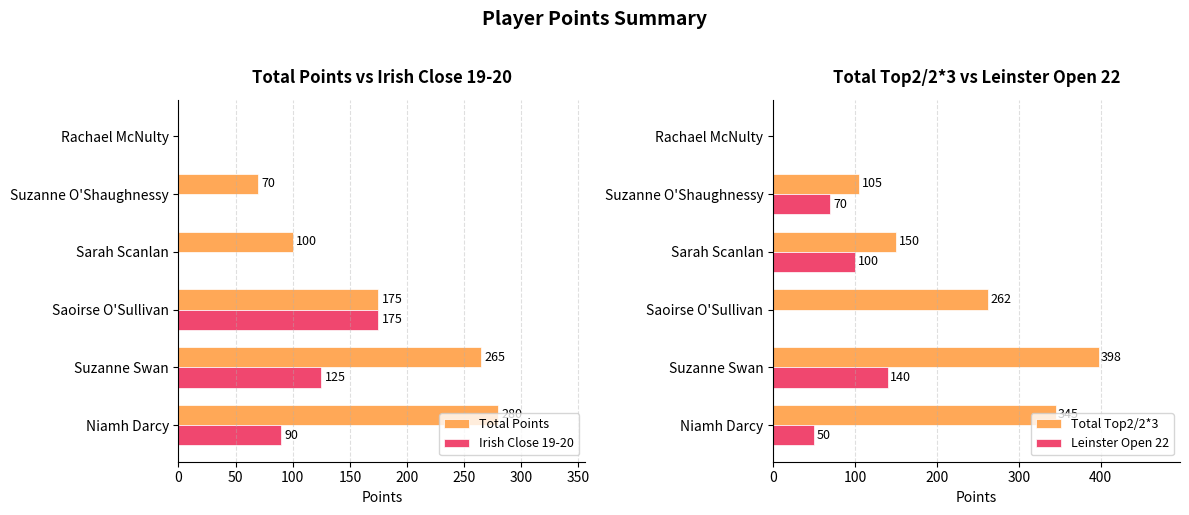

The Leinster Open 22 series shows 56.0 at Suzanne Swan. True or false?

False